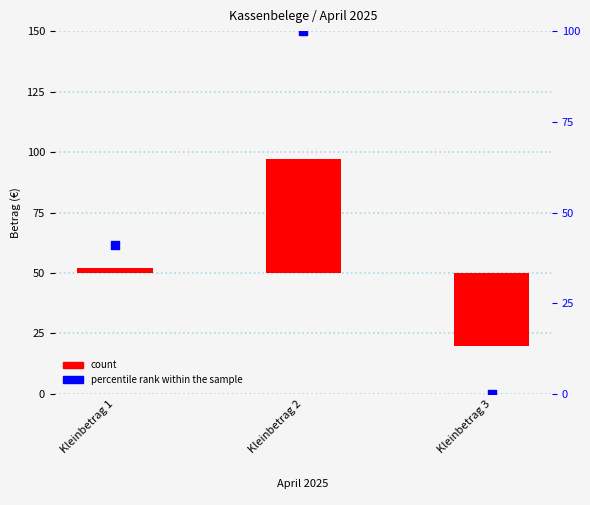

What is the total value across all series at Kleinbetrag 1?

43